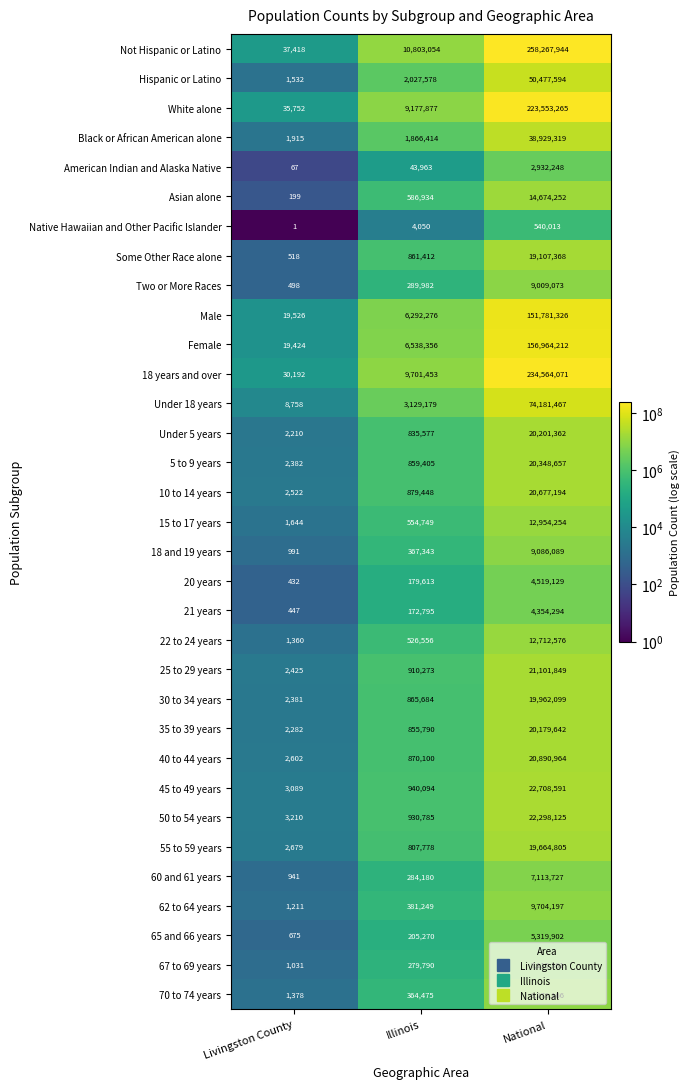

Rank the series by their maximum value, from highest to lowest.

Not Hispanic or Latino, 18 years and over, White alone, Female, Male, Under 18 years, Hispanic or Latino, Black or African American alone, 45 to 49 years, 50 to 54 years, 25 to 29 years, 40 to 44 years, 10 to 14 years, 5 to 9 years, Under 5 years, 35 to 39 years, 30 to 34 years, 55 to 59 years, Some Other Race alone, Asian alone, 15 to 17 years, 22 to 24 years, 62 to 64 years, 70 to 74 years, 18 and 19 years, Two or More Races, 67 to 69 years, 60 and 61 years, 65 and 66 years, 20 years, 21 years, American Indian and Alaska Native, Native Hawaiian and Other Pacific Islander